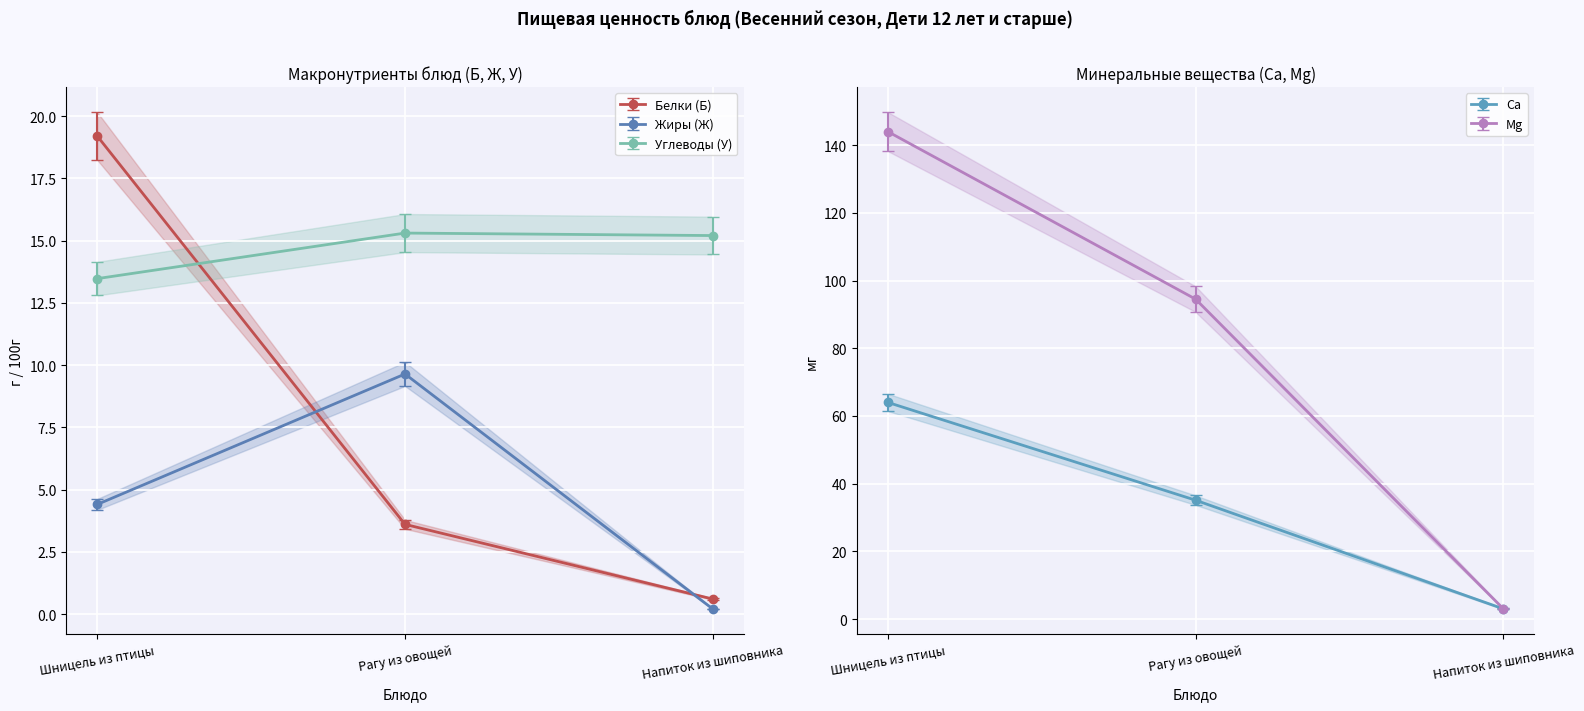

What is the value of the Белки (Б) point at the 1st from the left?

19.2